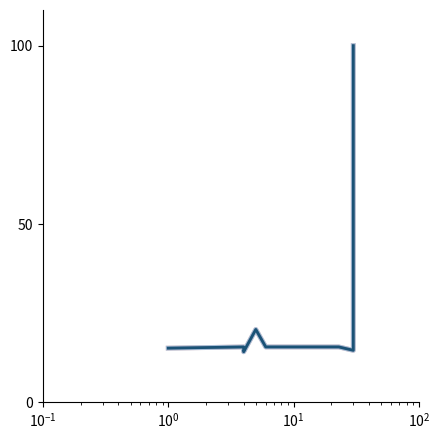

Is this an area chart (filled region under the line)?

No